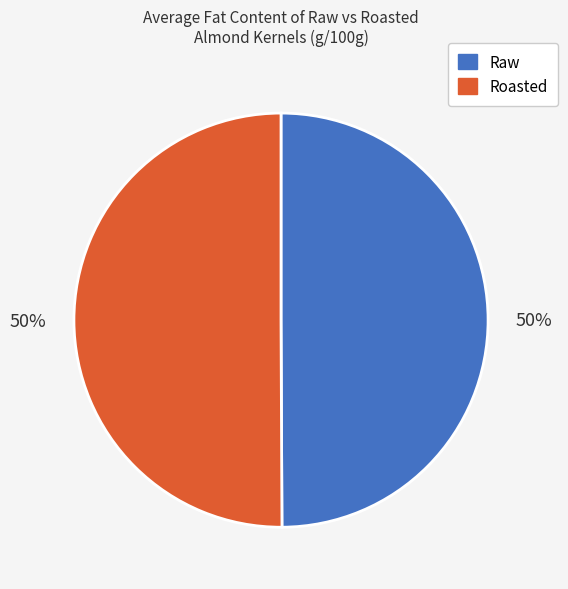

To the nearest percent, what is the average slice percentage?

50%